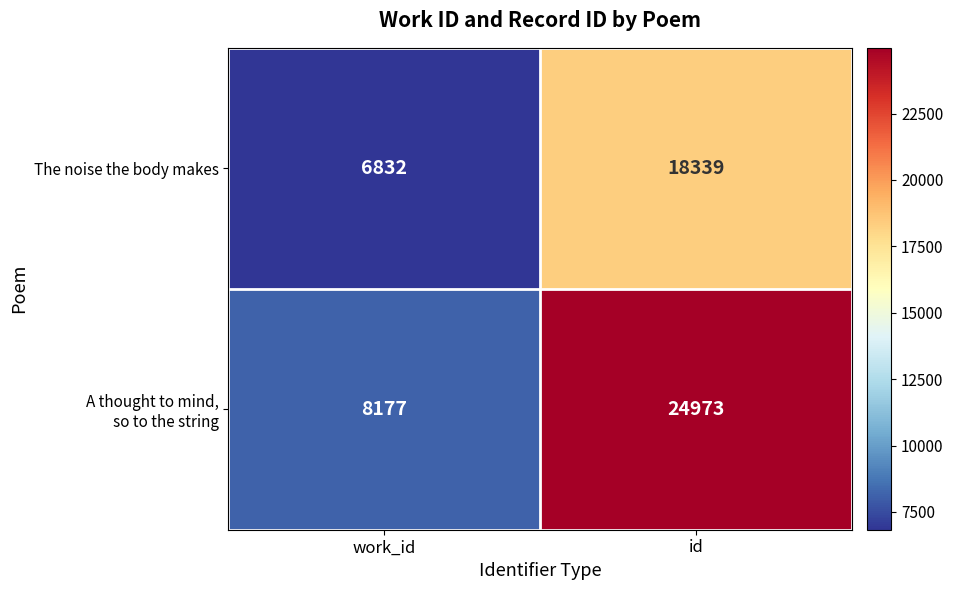

What is the sum of the The noise the body makes values at id and work_id?

25171